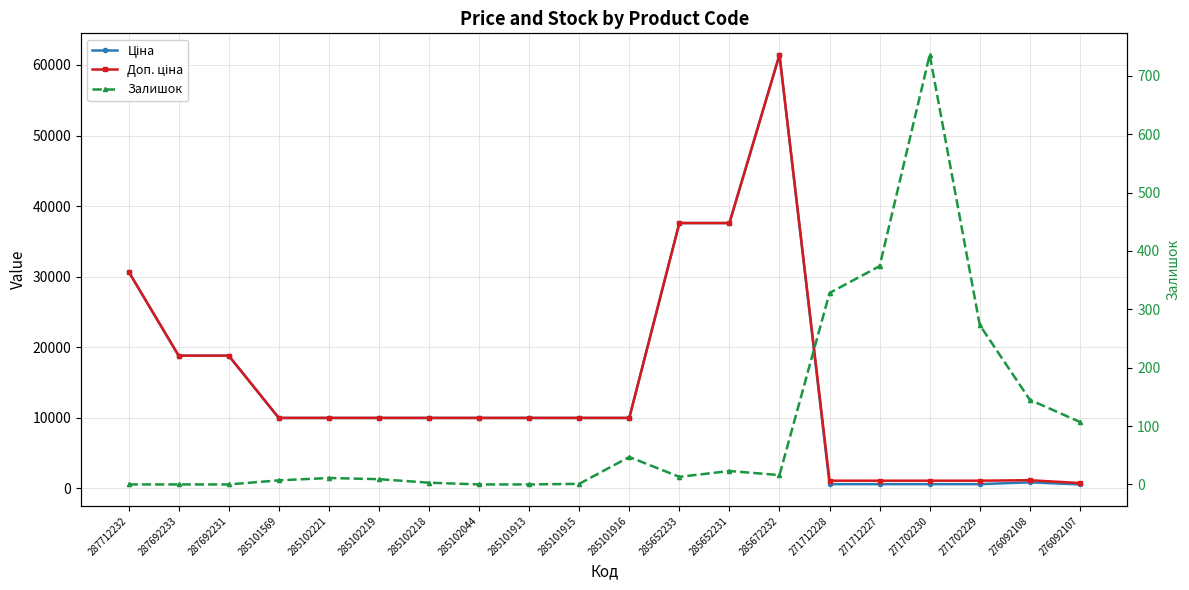

At 285102221, list the series in order from smallest to largest.

Залишок, Ціна, Доп. ціна